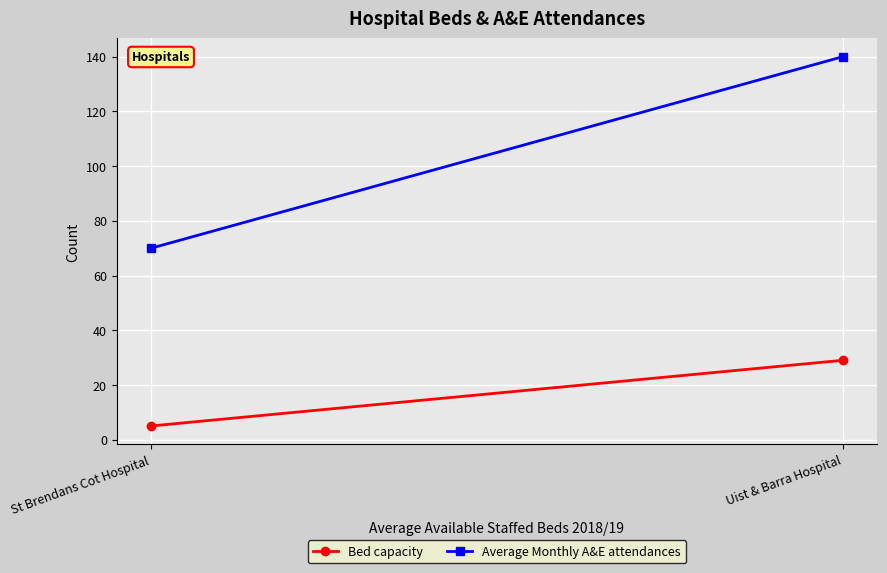

Between St Brendans Cot Hospital and Uist & Barra Hospital, which series saw the biggest shift?

Average Monthly A&E attendances